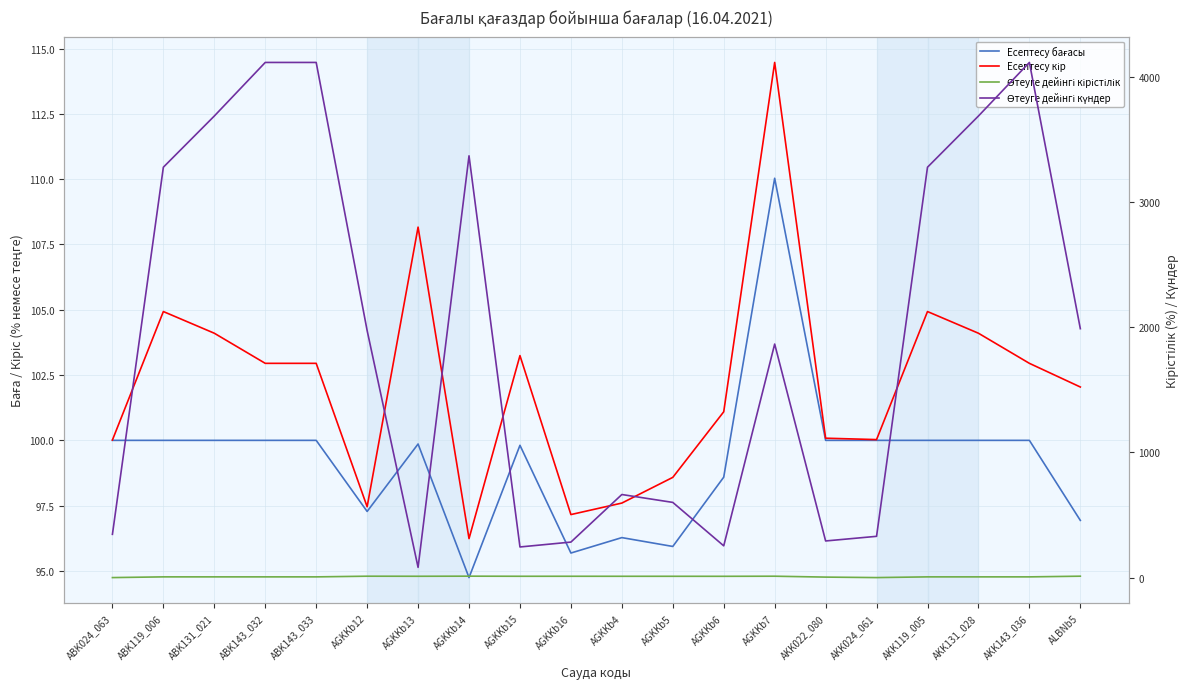

List the series in order of their peak value, highest first.

Өтеуге дейінгі күндер, Есептесу кір, Есептесу бағасы, Өтеуге дейінгі кірістілік